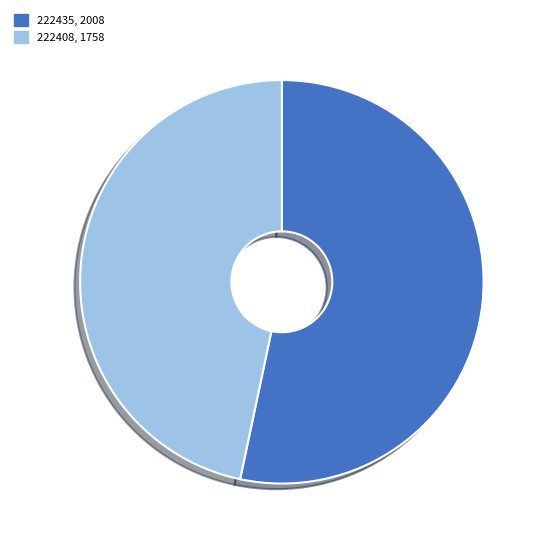

The 222408, 1758 slice represents 47% of the pie. True or false?

True